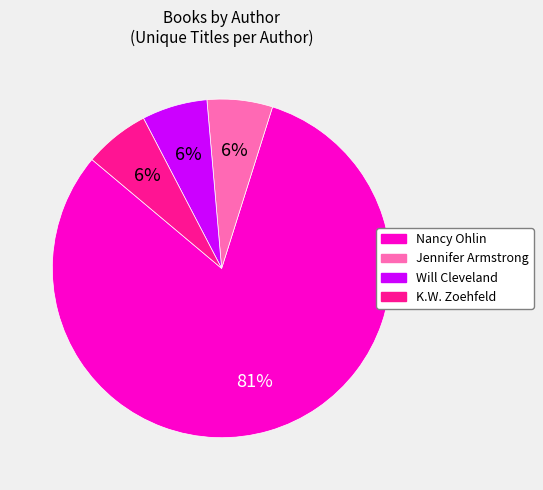

Is it true that Will Cleveland is 1% of the pie?

False